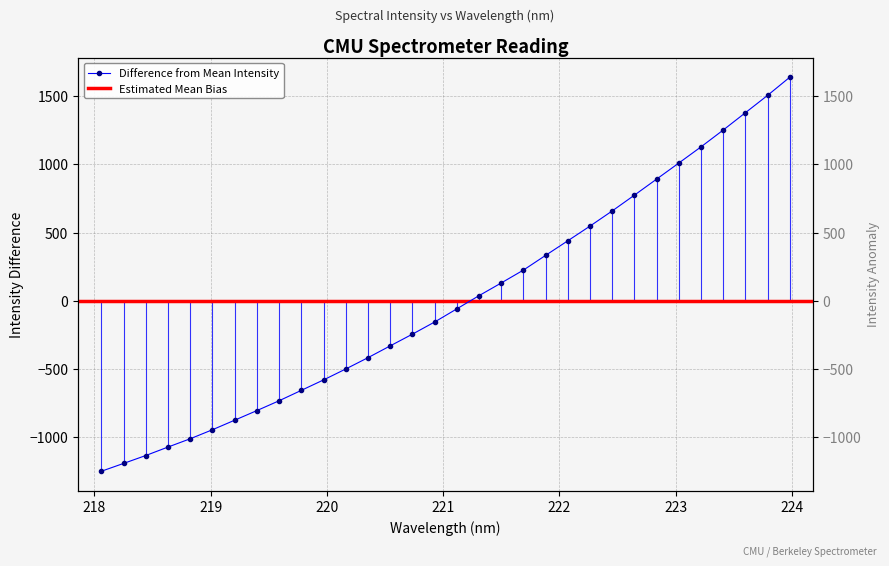

Reading right to left, transcribe all the data shown in this chart.

223.9802=1637.8	223.7895=1504.8	223.5987=1377.7	223.408=1250.9	223.2172=1127.8	223.0264=1009.3	222.8355=891.6	222.6447=774.2	222.4538=658.6	222.263=547.7	222.0721=440.0	221.8812=333.2	221.6902=225.3	221.4993=130.9	221.3083=37.9	221.1174=-58.8	220.9264=-155.1	220.7354=-244.1	220.5444=-330.0	220.3533=-416.4	220.1623=-499.1	219.9712=-579.3	219.7801=-655.8	219.589=-731.9	219.3979=-803.9	219.2067=-874.4	219.0156=-944.3	218.8244=-1010.4	218.6332=-1071.1	218.442=-1133.2	218.2508=-1191.2	218.0596=-1248.5